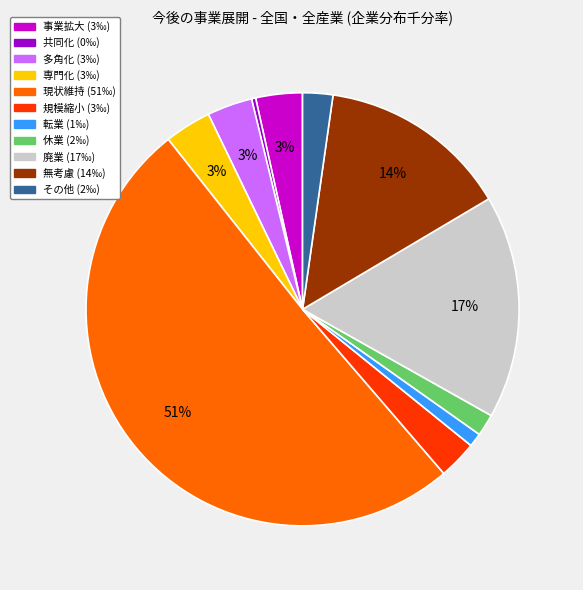

To the nearest percent, what is the average slice percentage?

9%